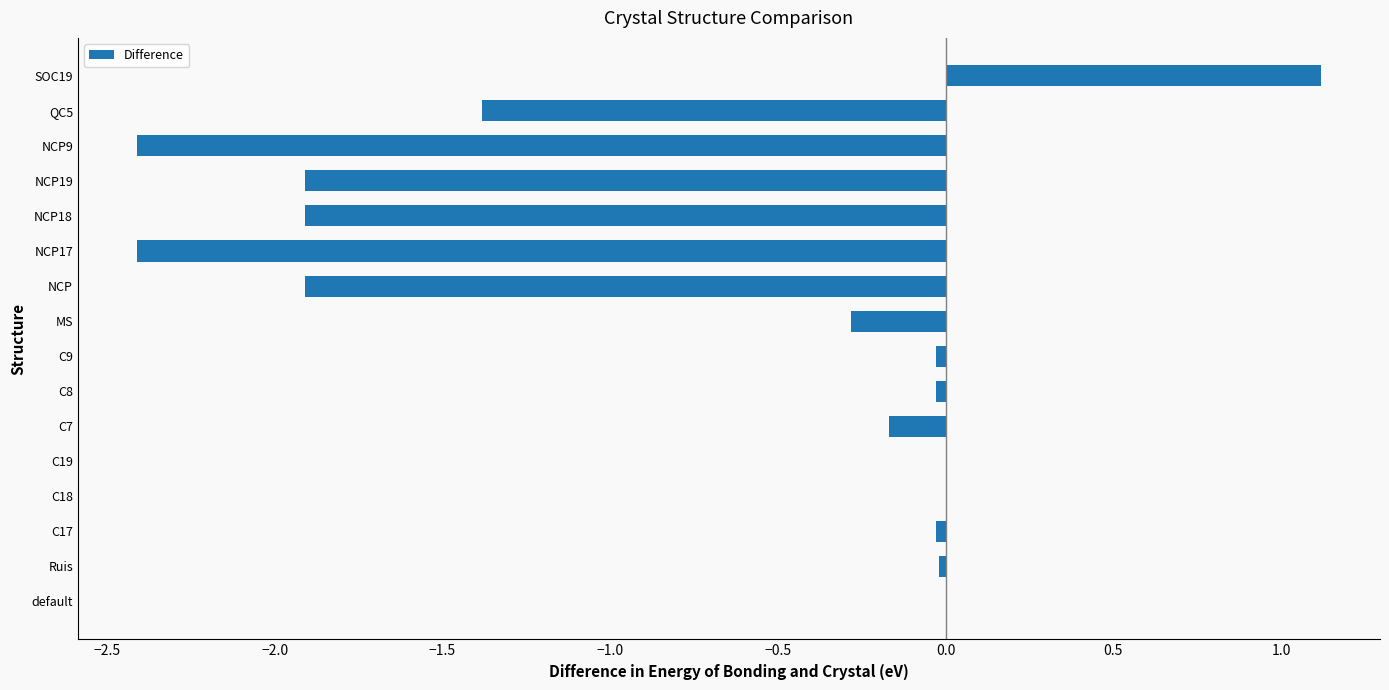

Does the chart contain stacked bars?

No